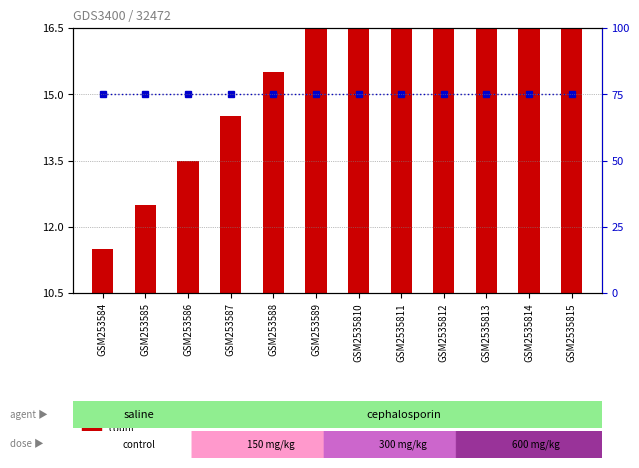

Which series has the widest spread of values?

count